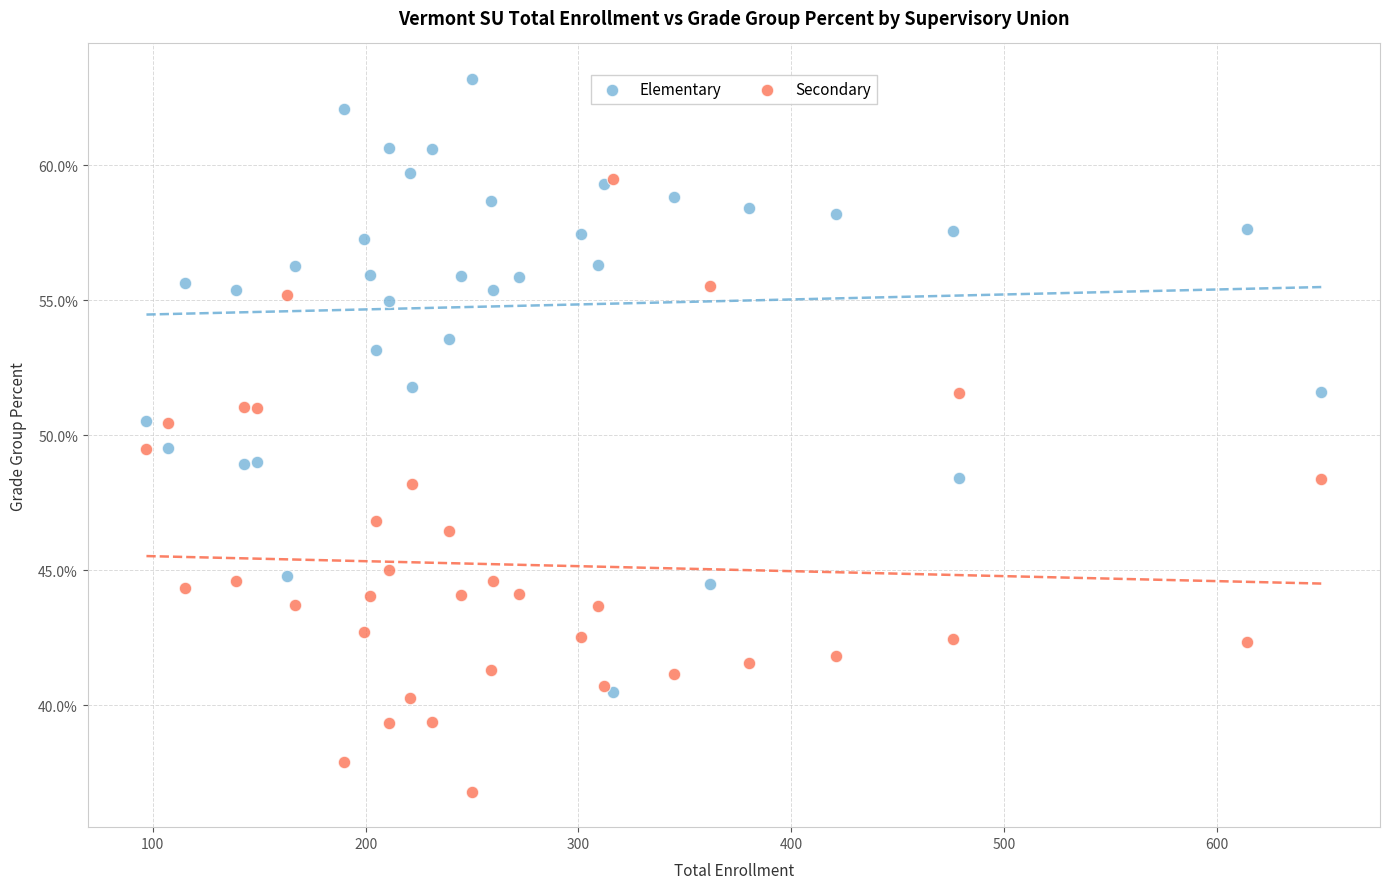

What are all the series names shown in the legend?

Elementary, Secondary